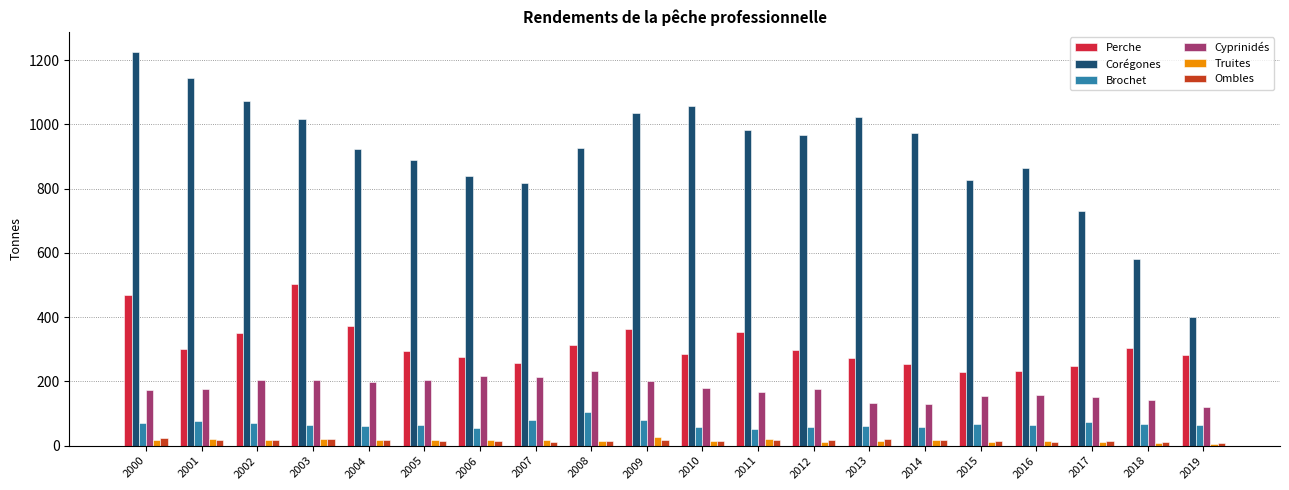

What is the difference between the maximum and second lowest values in the Ombles series?

11.3